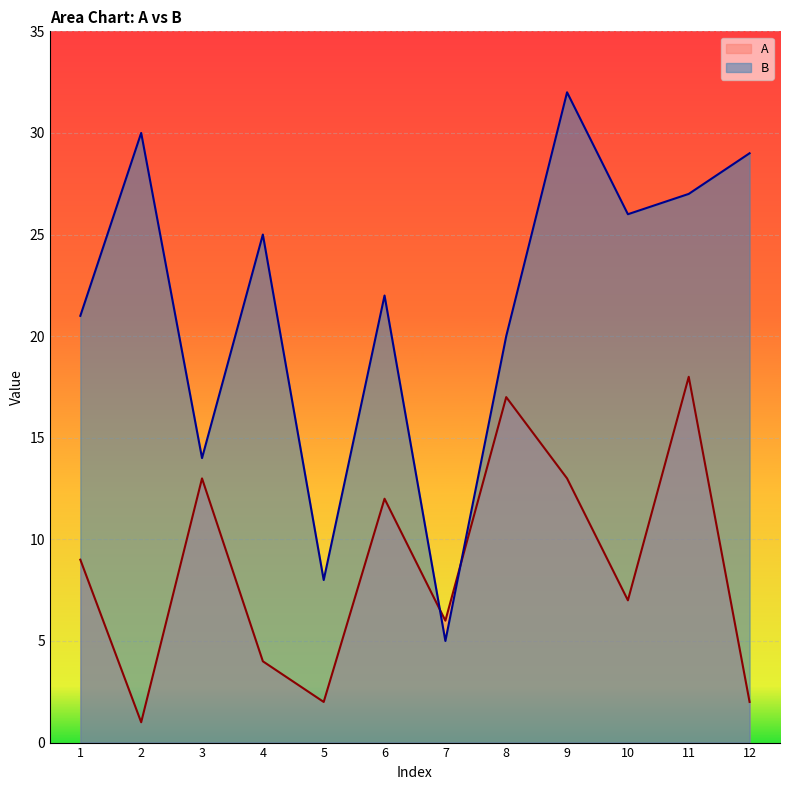

At which category does the chart reach its peak across all series?

9